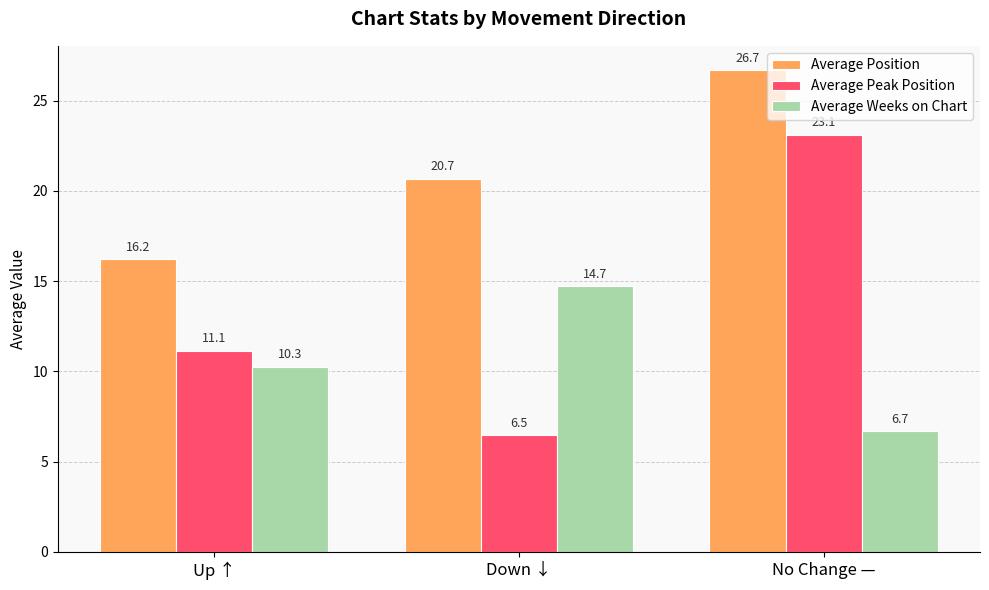

Reading left to right, list all the values displayed in this chart.

Average Position: Up ↑=16.2	Down ↓=20.7	No Change —=26.7
Average Peak Position: Up ↑=11.1	Down ↓=6.5	No Change —=23.1
Average Weeks on Chart: Up ↑=10.3	Down ↓=14.7	No Change —=6.7